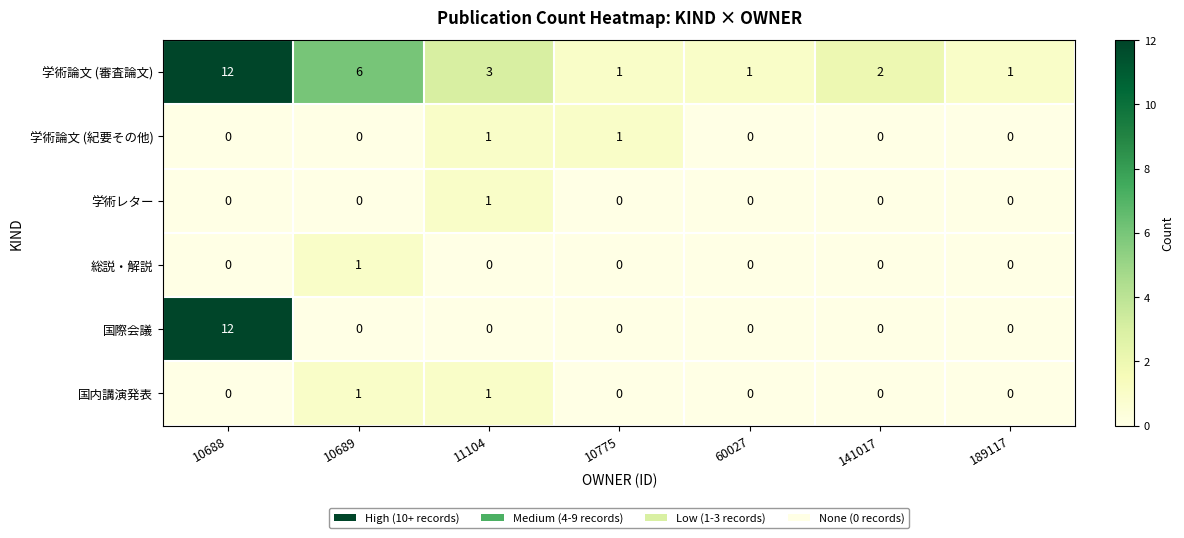

Which series has the largest total across all categories?

学術論文 (審査論文)